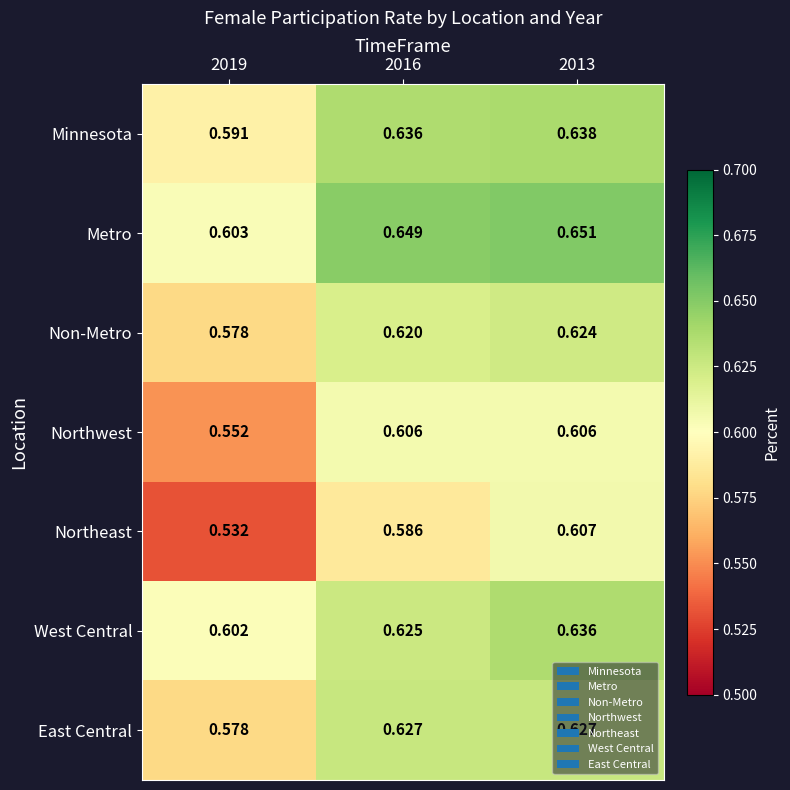

Rank the series at 2016 from highest to lowest value.

Metro, Minnesota, East Central, West Central, Non-Metro, Northwest, Northeast